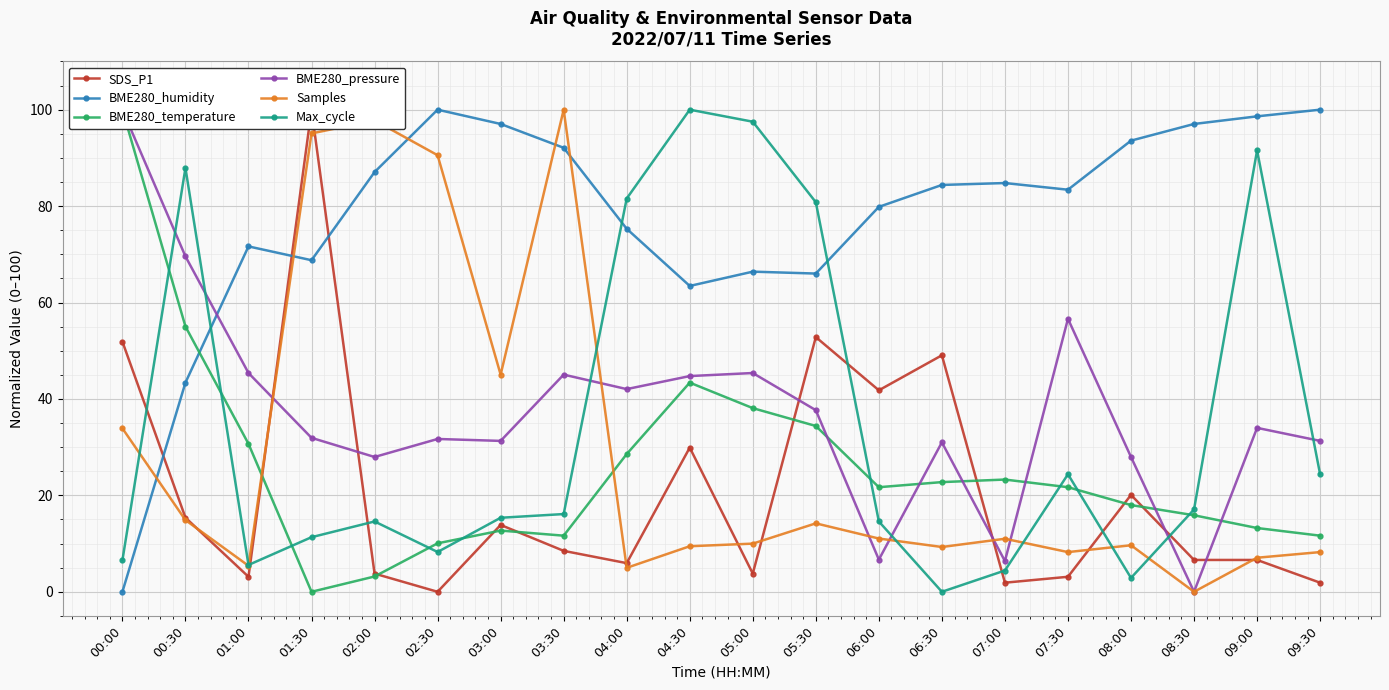

Between which two adjacent categories do Samples and SDS_P1 first intersect?

00:30 and 01:00